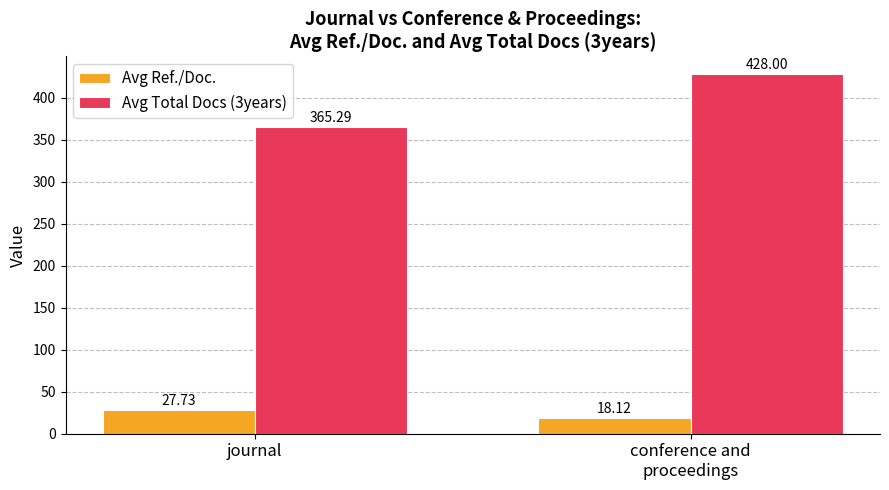

What is the difference between the Avg Total Docs (3years) values at conference and
proceedings and journal?

62.7